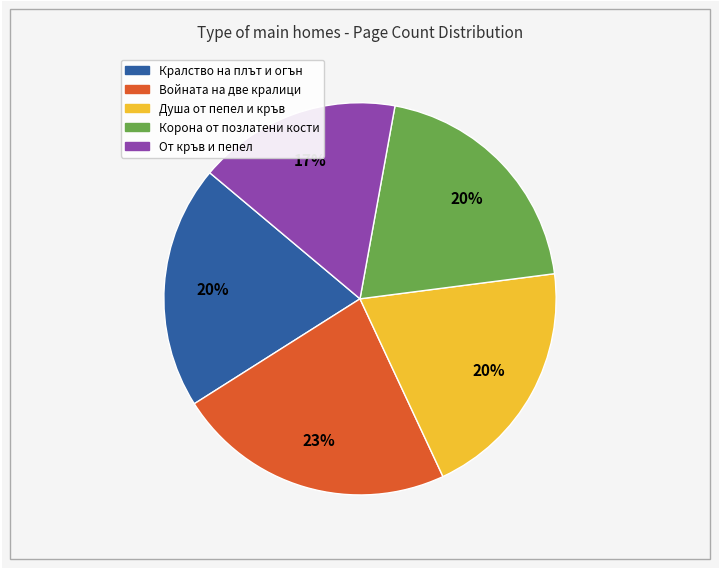

To the nearest percent, what is the combined percentage of Кралство на плът и огън and Войната на две кралици?

43%